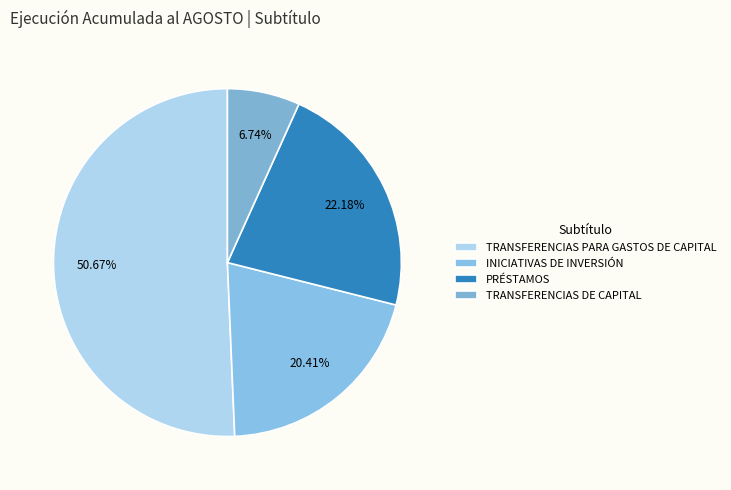

Which category has the biggest portion of the pie?

TRANSFERENCIAS PARA GASTOS DE CAPITAL